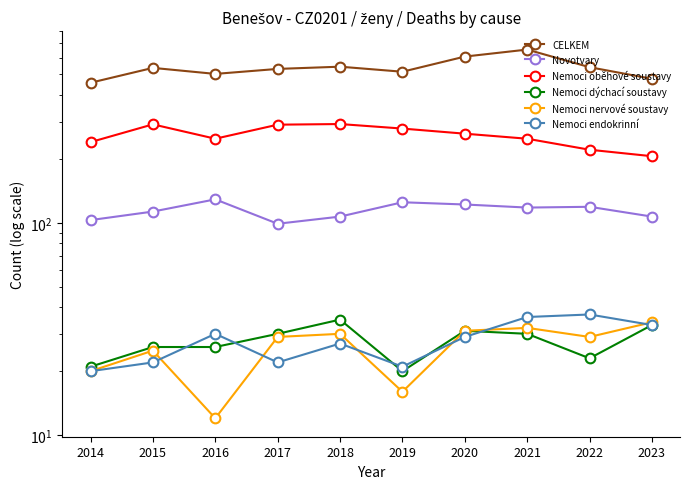

Read the Nemoci nervové soustavy value at 2023, to the nearest 10.

30